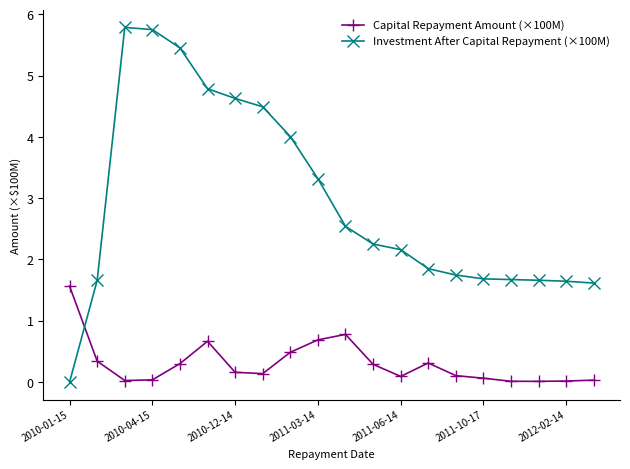

List the series in order of their peak value, highest first.

Investment After Capital Repayment (×100M), Capital Repayment Amount (×100M)